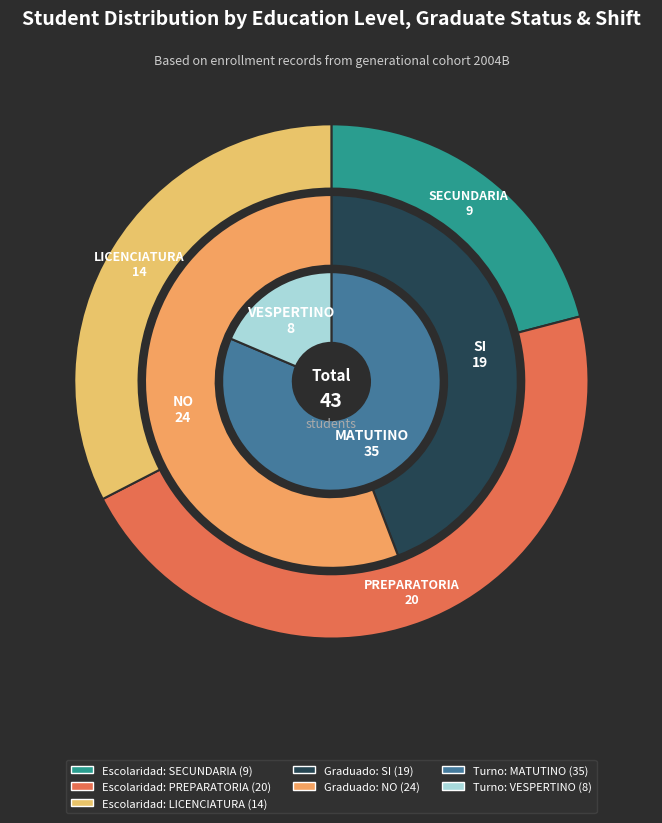

The PREPARATORIA slice represents 33% of the pie. True or false?

False